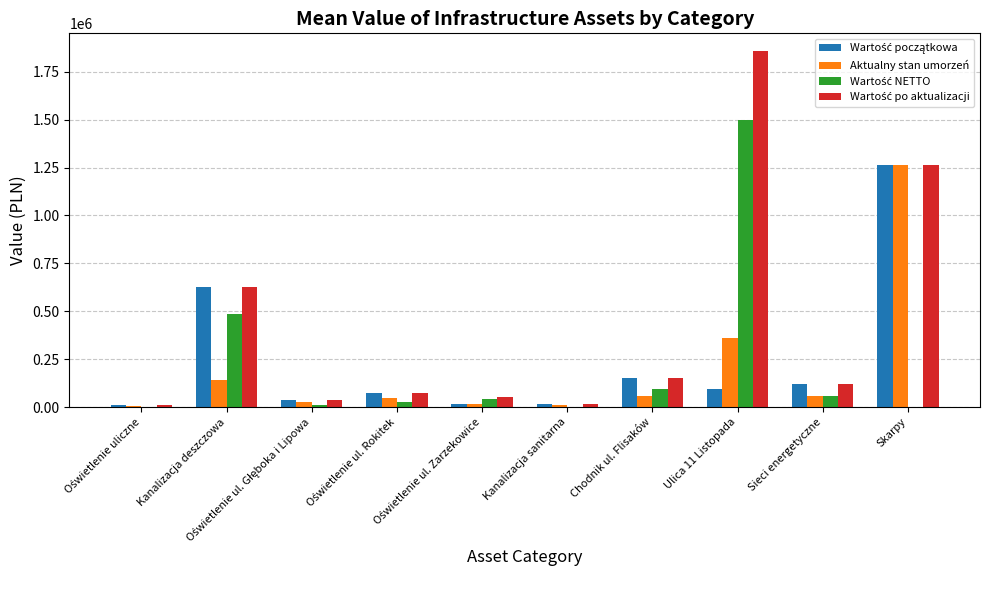

What is the maximum value for Aktualny stan umorzeń?

1263207.8